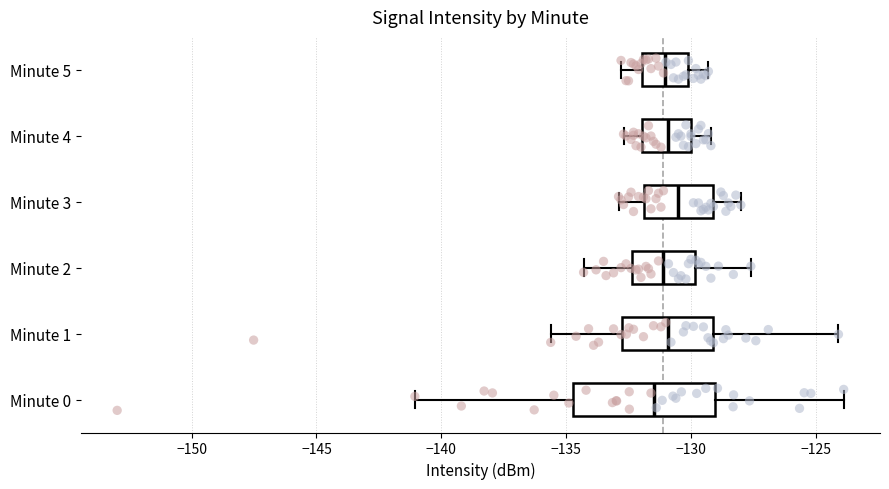

Which box is the widest, from its left edge to its right edge?

Minute 0